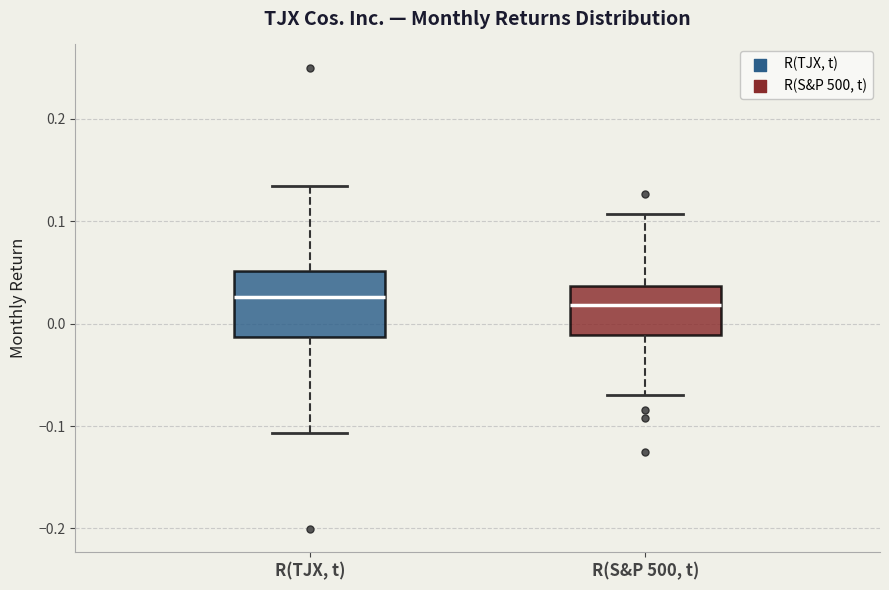

Where does the upper whisker of the box for R(S&P 500, t) end on the y-axis? The values are not printed on the chart, so give them approximately, as read against the axis.

0.11